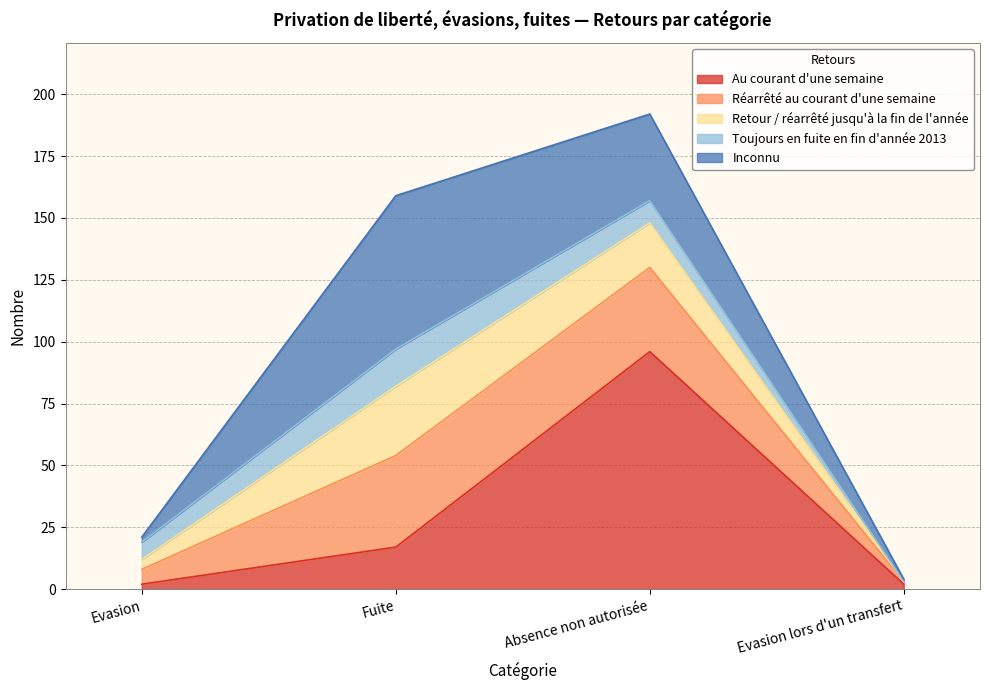

Does the chart have visible grid lines?

Yes